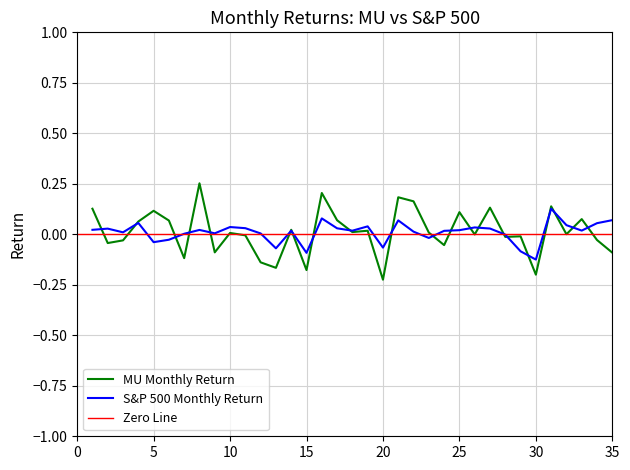

At which category does the chart reach its peak across all series?

8